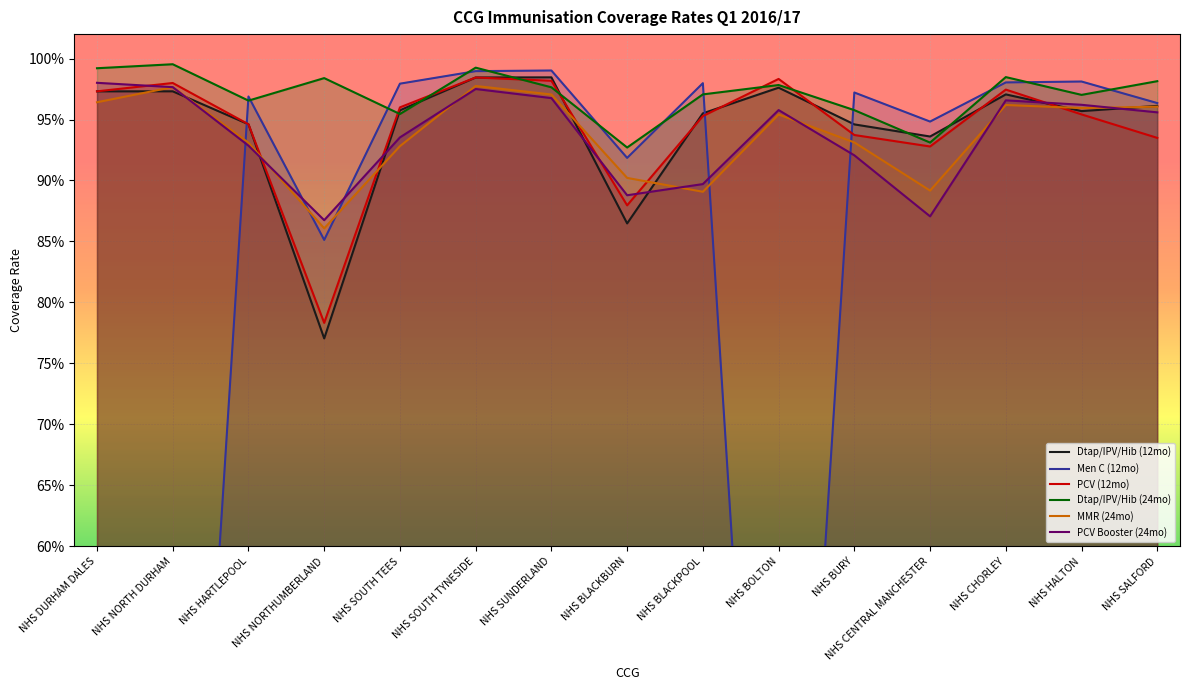

Where do Men C (12mo) and Dtap/IPV/Hib (12mo) first cross each other?

NHS NORTH DURHAM and NHS HARTLEPOOL